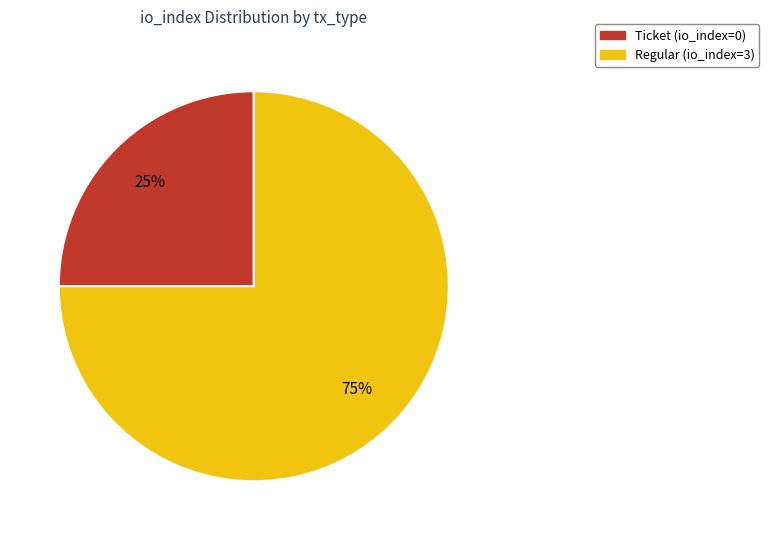

How many segments does this pie chart have?

2